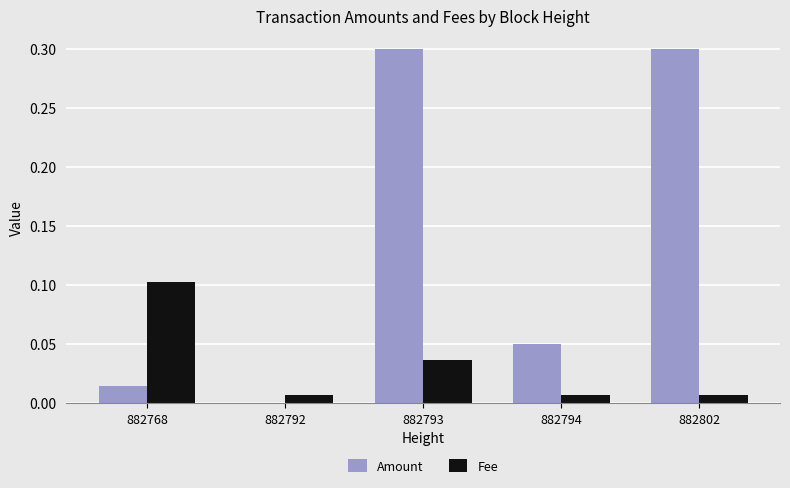

What is the total value across all series at 882802?

0.3